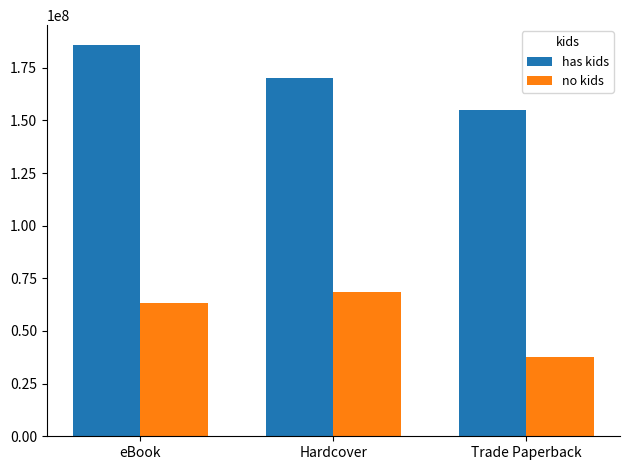

How many data points in has kids are less than 169953470?

1